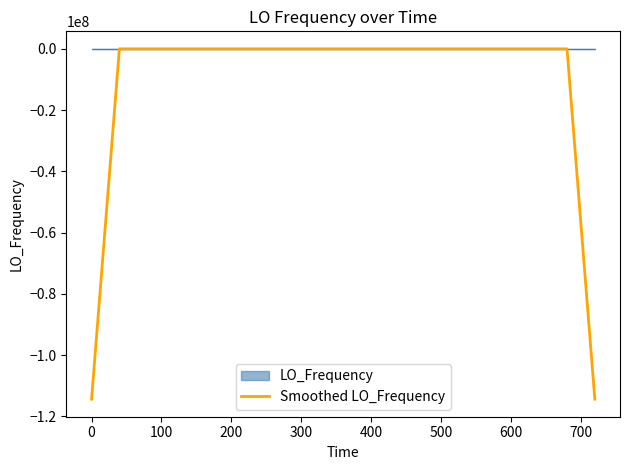

Which series has the largest total across all categories?

LO_Frequency